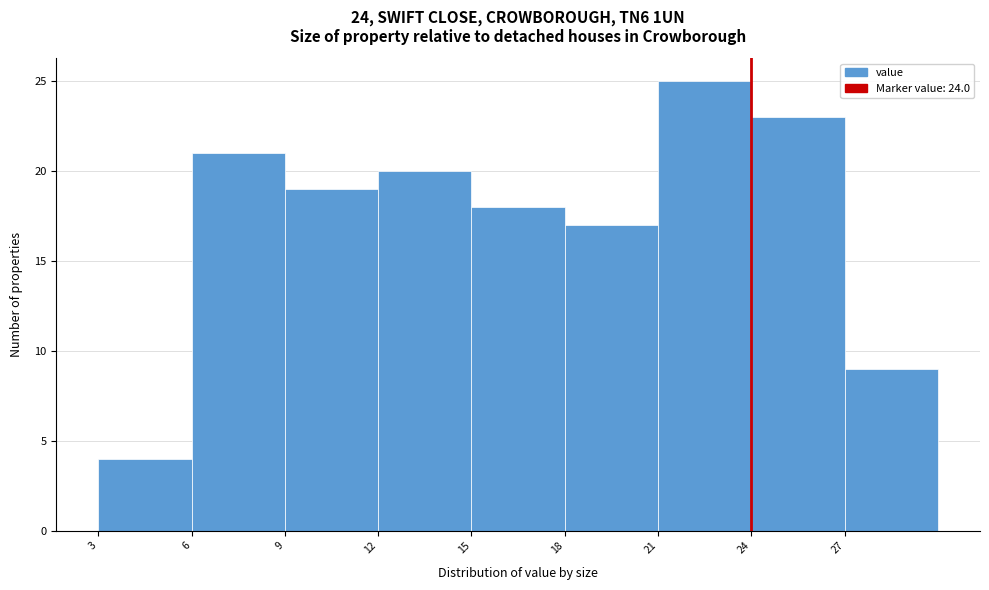

Reading left to right, transcribe this chart: for each bar, give the range it covers on the x-axis and its height. The values are not printed on the chart, so give them approximately, as read against the axis.

3 to 6: 4
6 to 9: 21
9 to 12: 19
12 to 15: 20
15 to 18: 18
18 to 21: 17
21 to 24: 25
24 to 27: 23
27 to 30: 9